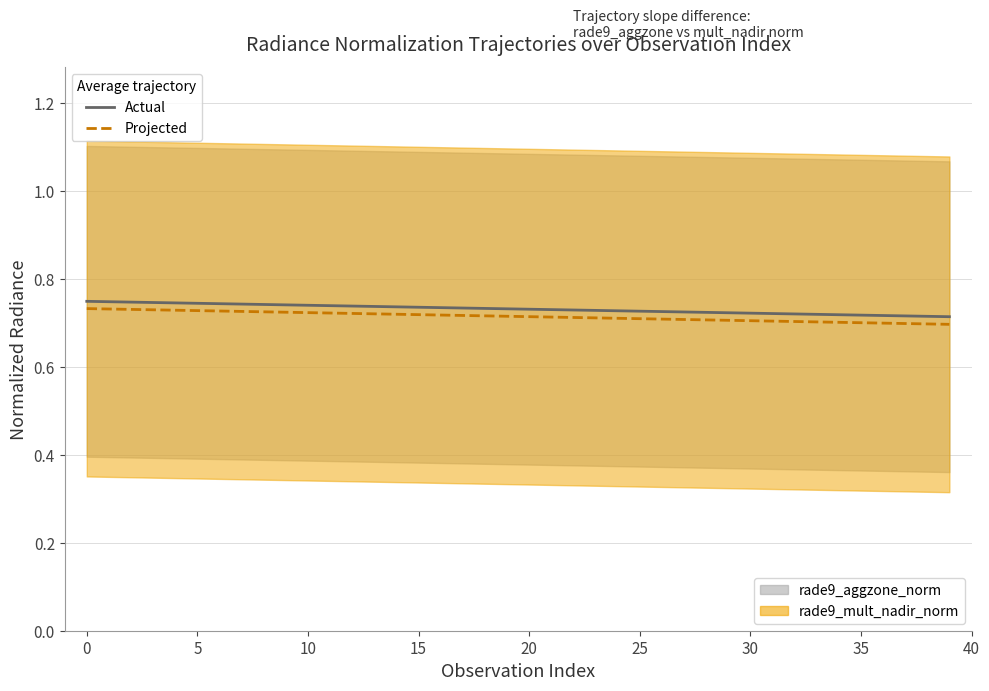

What is the sum of the rade9_aggzone_norm (actual) values at 5 and 33?

1.5